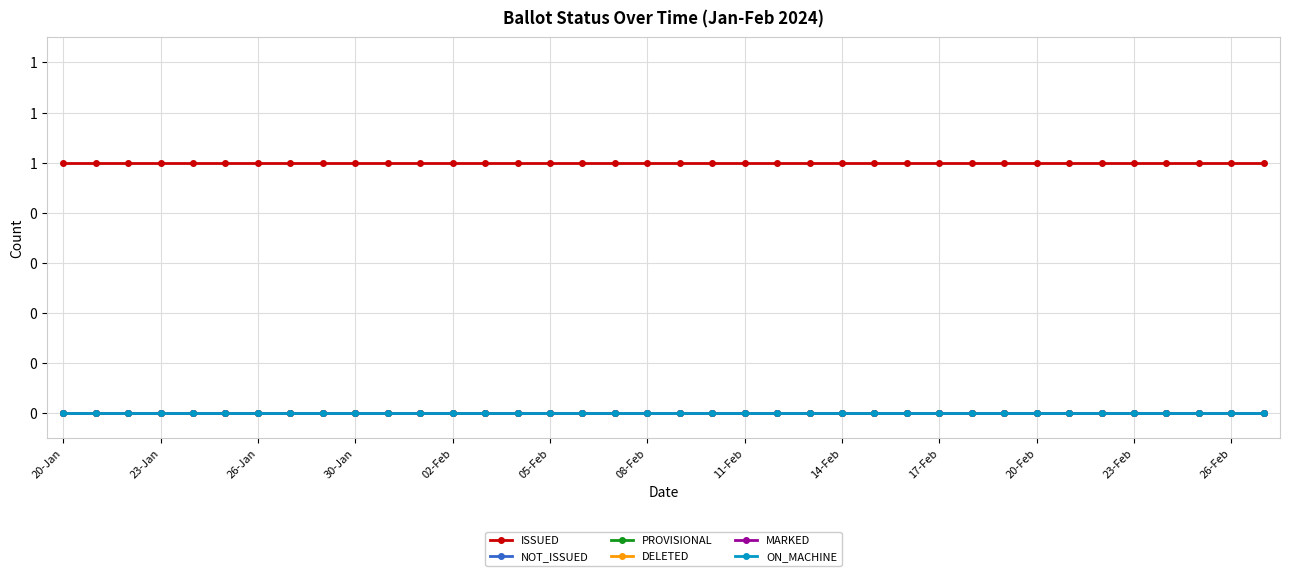

True or false: ON_MACHINE and MARKED intersect in this chart.

False